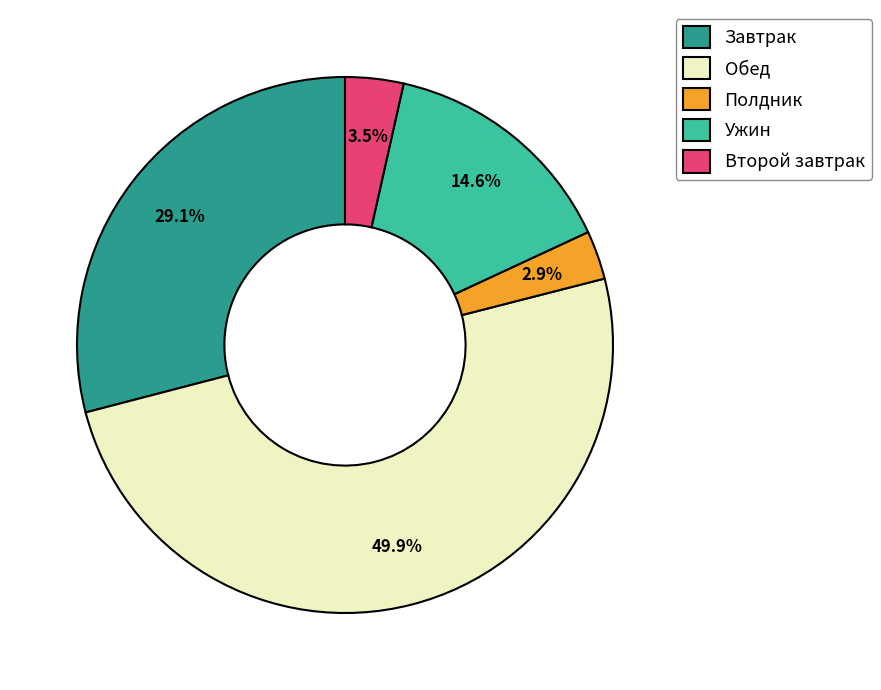

To the nearest percent, what is the average slice percentage?

20%